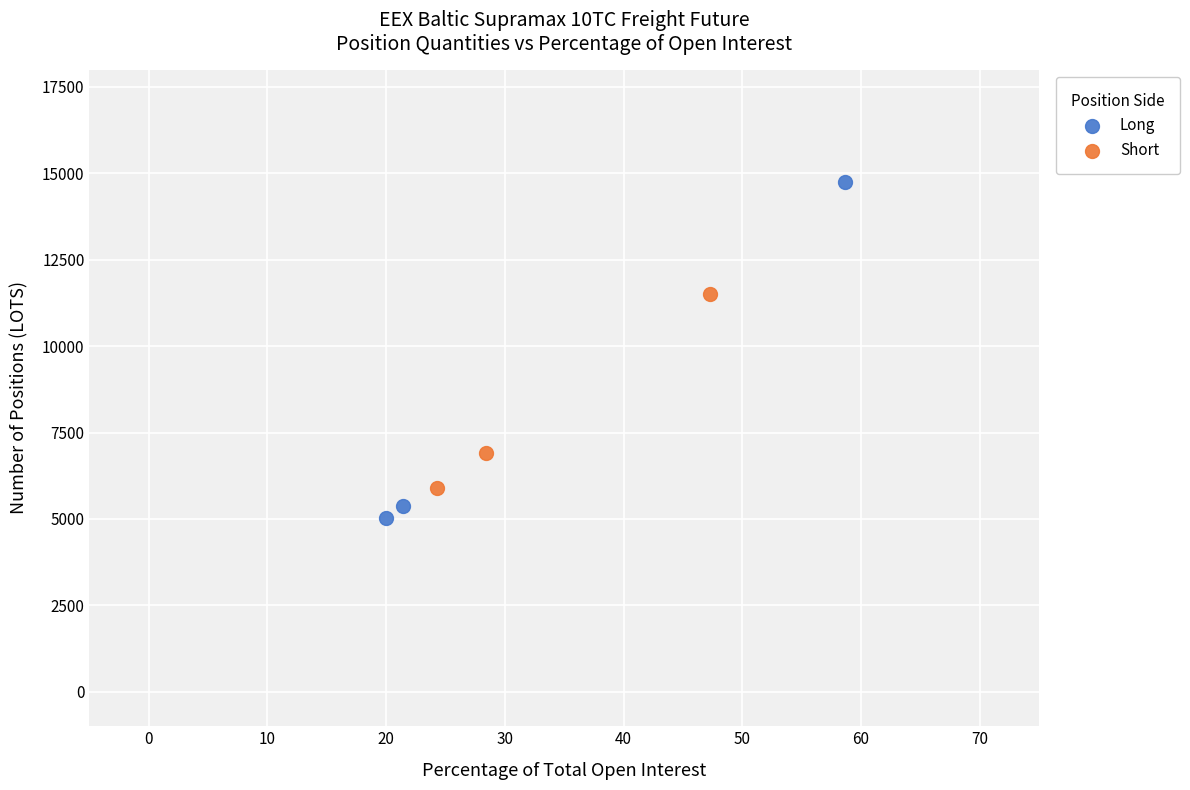

Which series has the widest spread of Y values?

Long